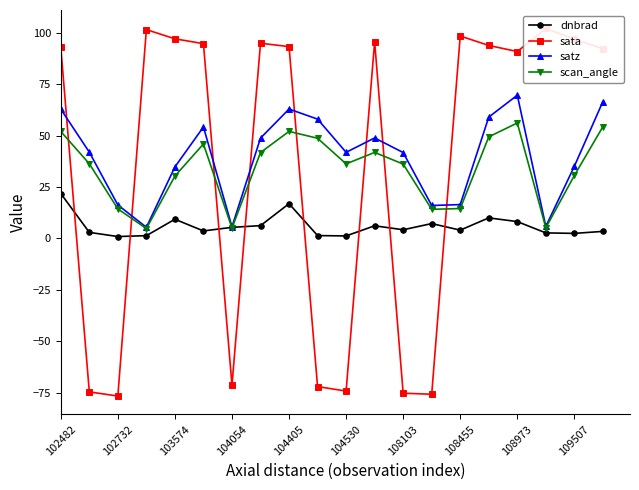

The value of dnbrad at 104405 is 16.9. True or false?

True